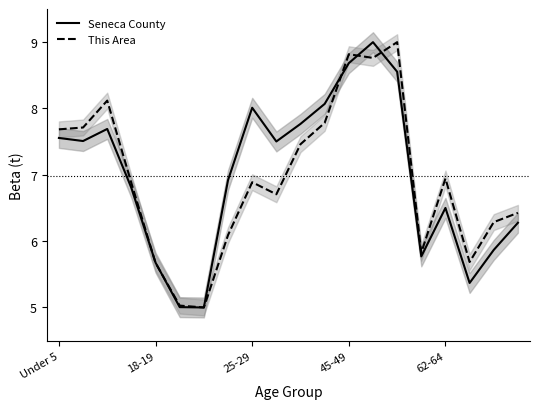

What is the average value of the This Area series?

6.9